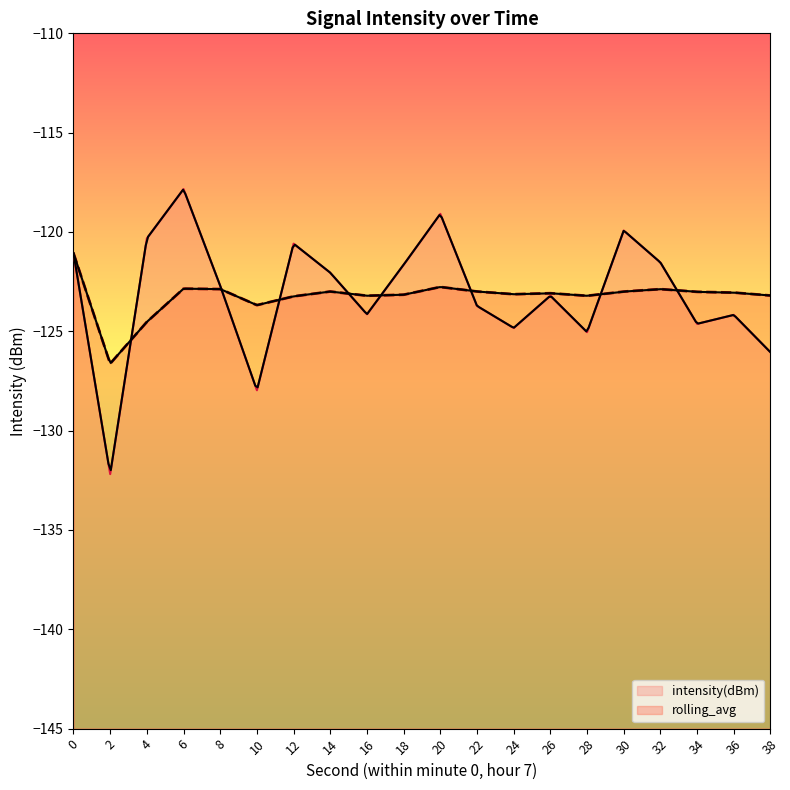

Reading left to right, list all the values displayed in this chart.

intensity(dBm): -121.1	-132.2	-120.3	-117.8	-122.7	-128.0	-120.6	-122.1	-124.1	-121.6	-119.1	-123.7	-124.8	-123.2	-125.0	-119.9	-121.5	-124.6	-124.2	-126.1
rolling_avg: -121.1	-126.6	-124.5	-122.9	-122.9	-123.7	-123.2	-123.0	-123.2	-123.2	-122.8	-123.0	-123.1	-123.1	-123.2	-123.0	-122.9	-123.0	-123.1	-123.2